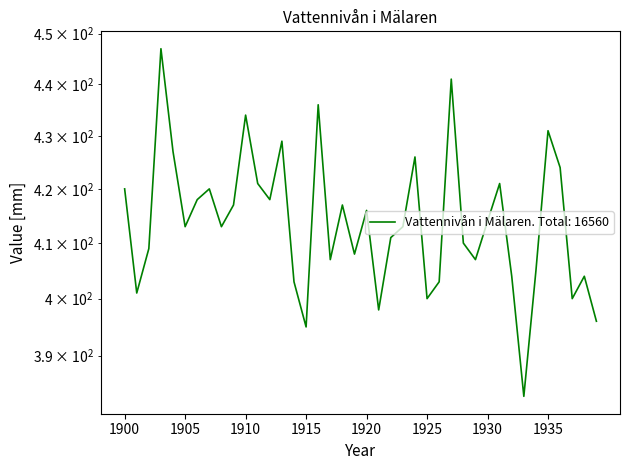

What is the change in value from 1932 to 1933?

-21